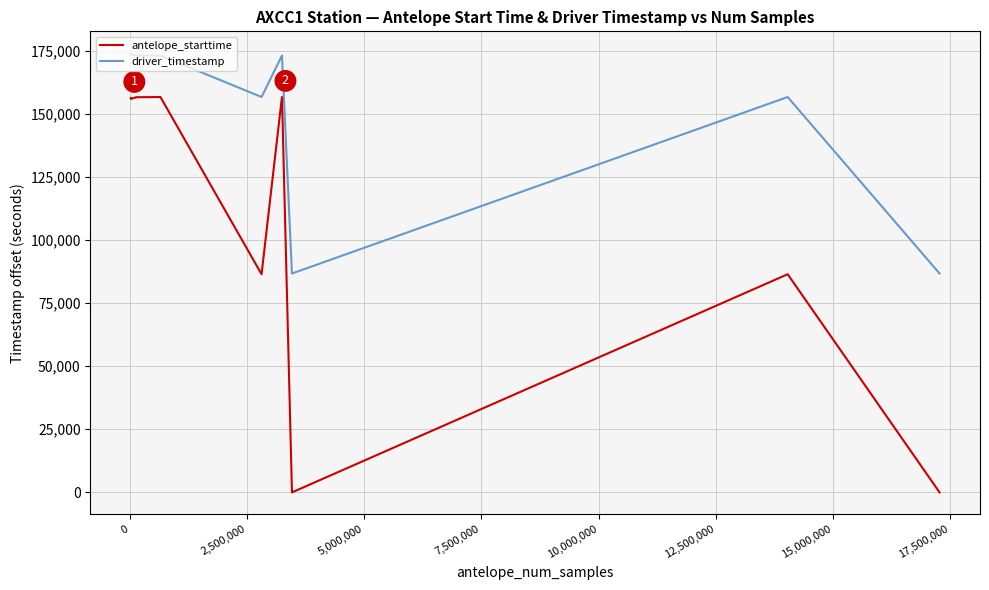

What is the highest value of the antelope_starttime series?

156589.3